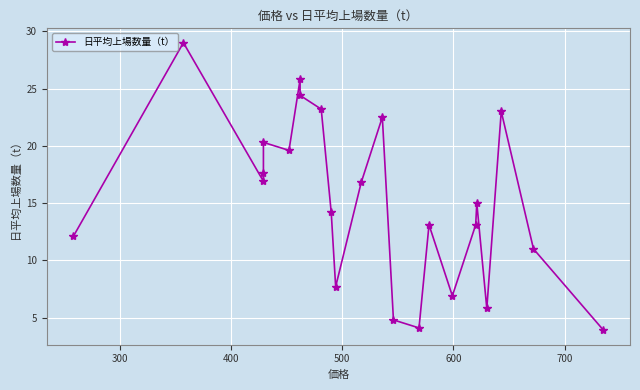

How many points are higher than both their immediate neighbors (excluding endpoints)?

7